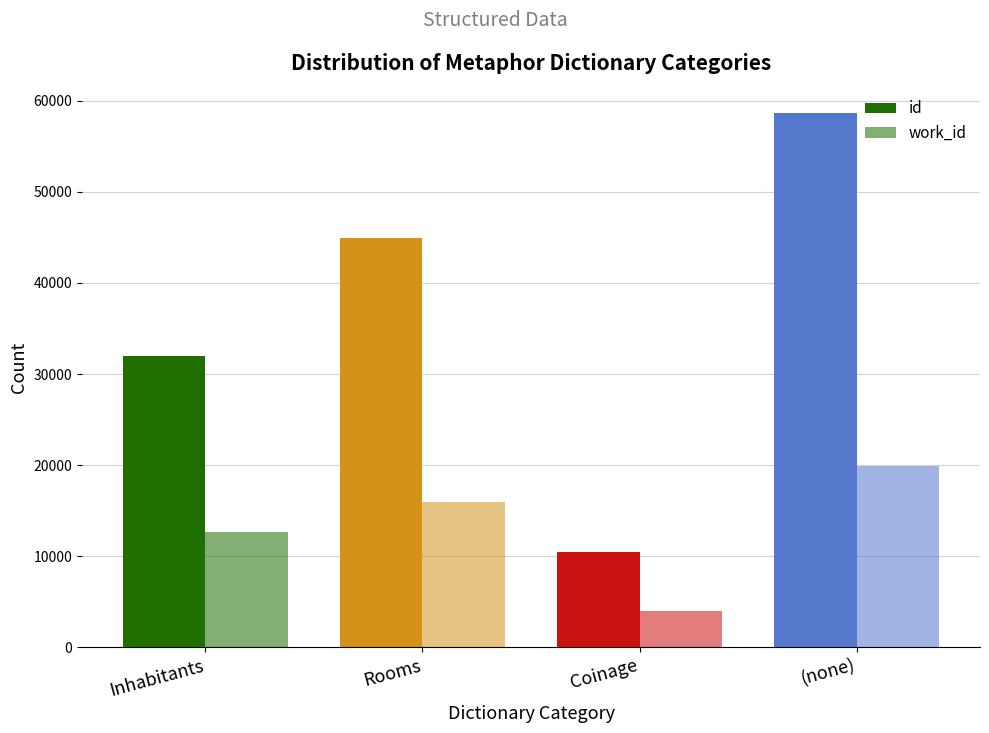

How many work_id values are between 12646 and 19906?

3